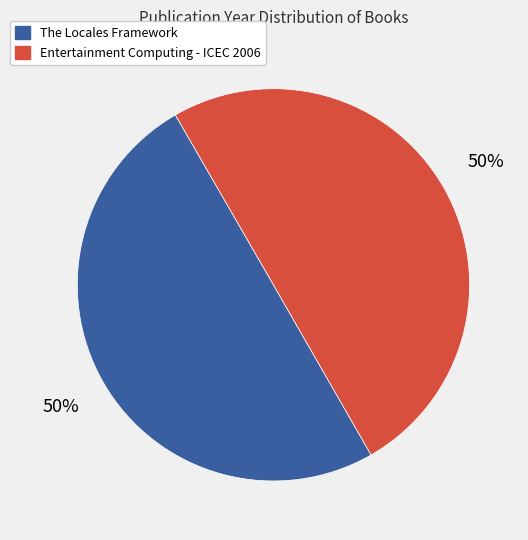

To the nearest percent, what portion does The Locales Framework represent?

50%